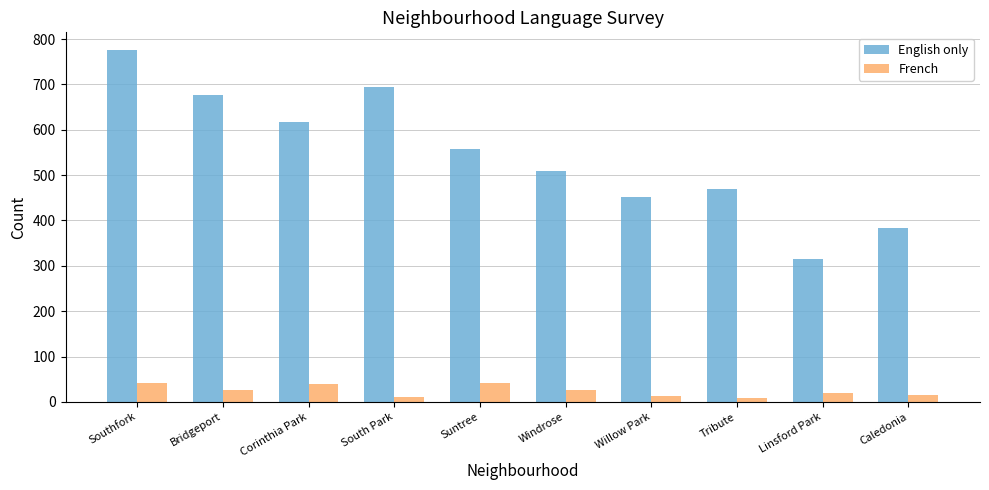

Which series has the largest range (max minus min)?

English only